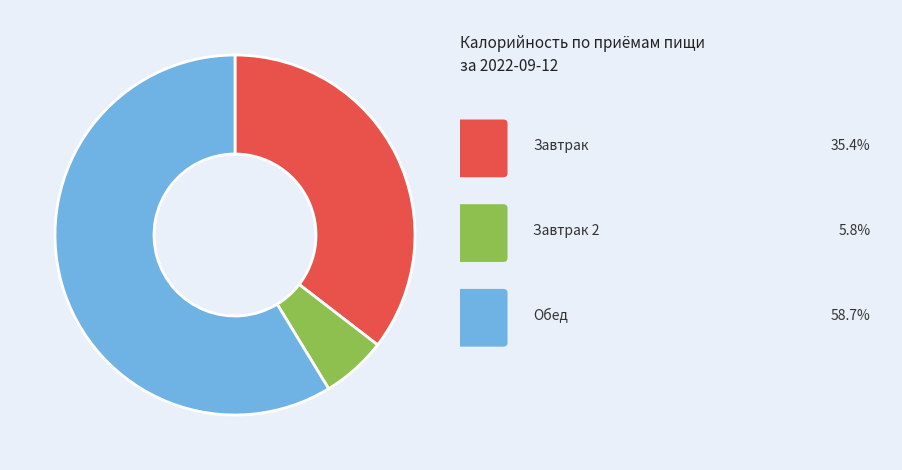

Does any single category account for the majority?

Yes